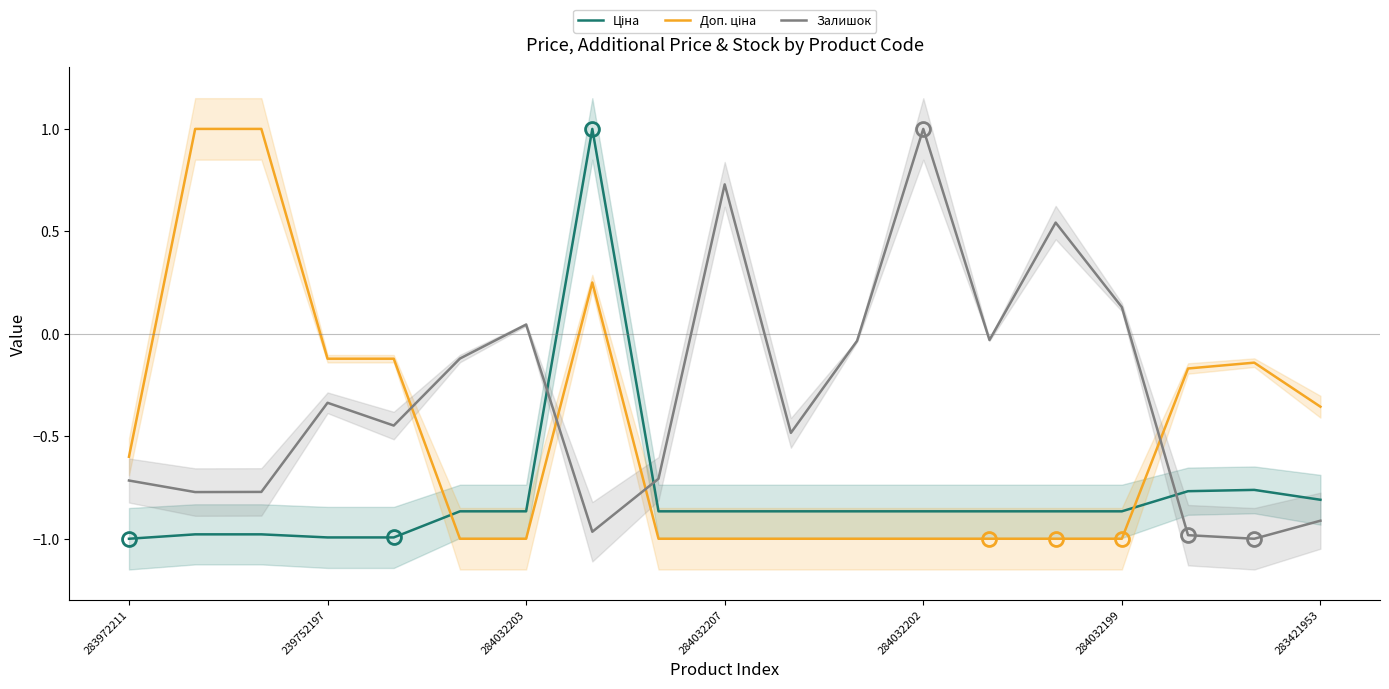

What is the label of the 19th point from the right?

283972211